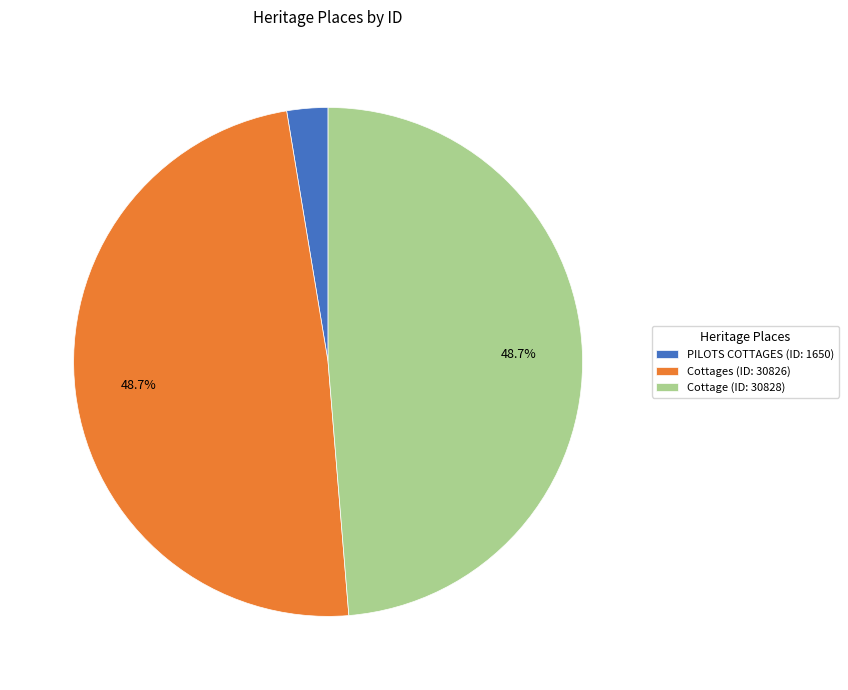

What is the ratio of the value at Cottage (ID: 30828) to the value at PILOTS COTTAGES (ID: 1650)?

18.7